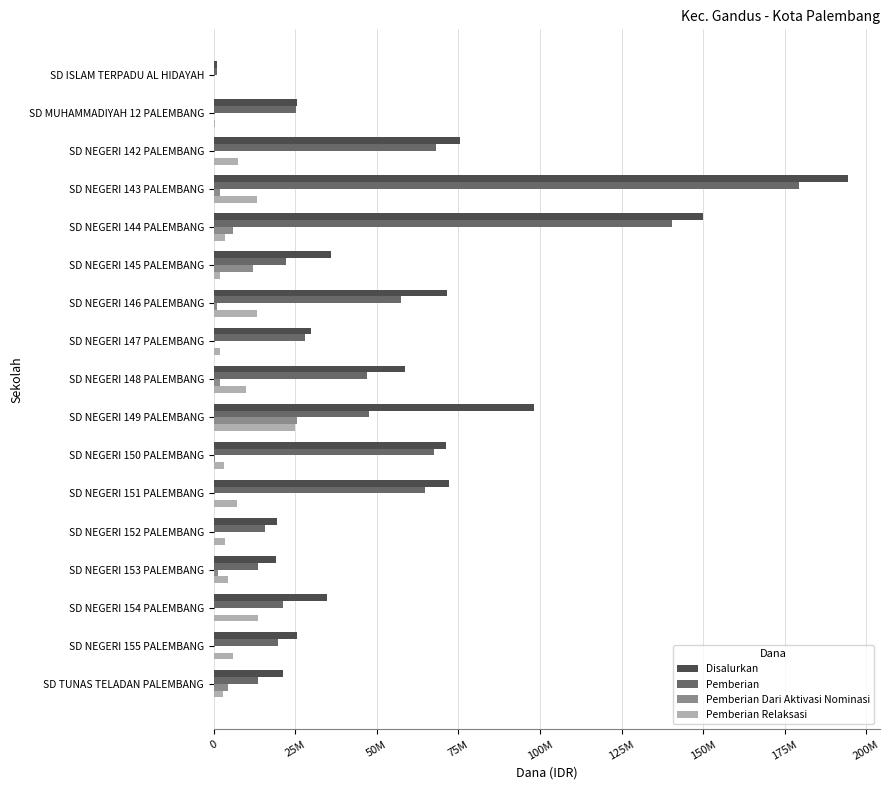

What are all the series names shown in the legend?

Disalurkan, Pemberian, Pemberian Dari Aktivasi Nominasi, Pemberian Relaksasi